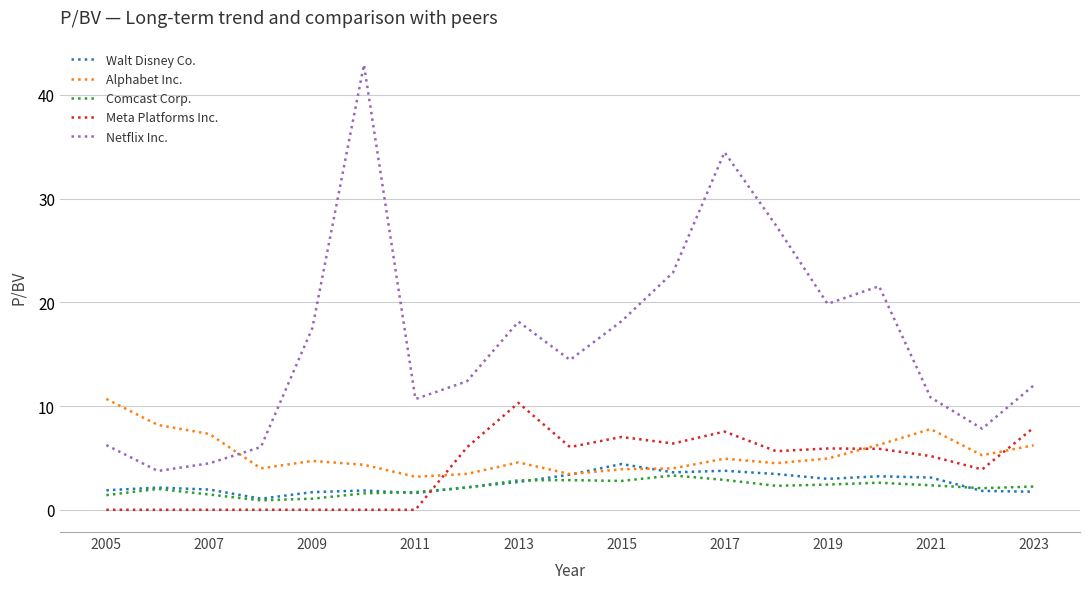

Which series has the largest range (max minus min)?

Netflix Inc.